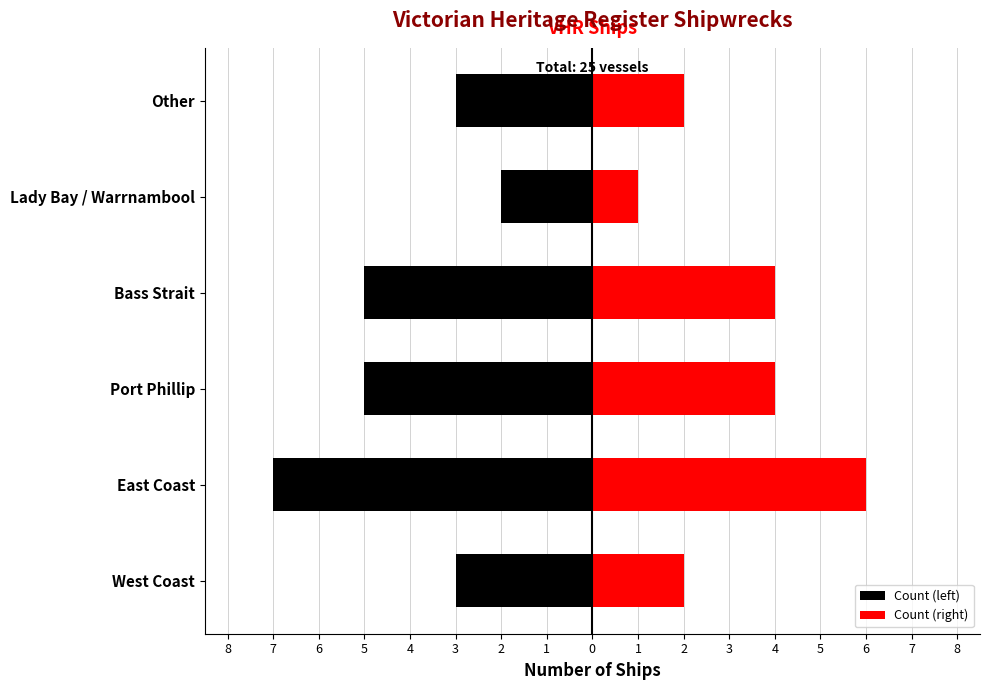

Between Bass Strait and Lady Bay / Warrnambool, which series saw the biggest shift?

Count (left)